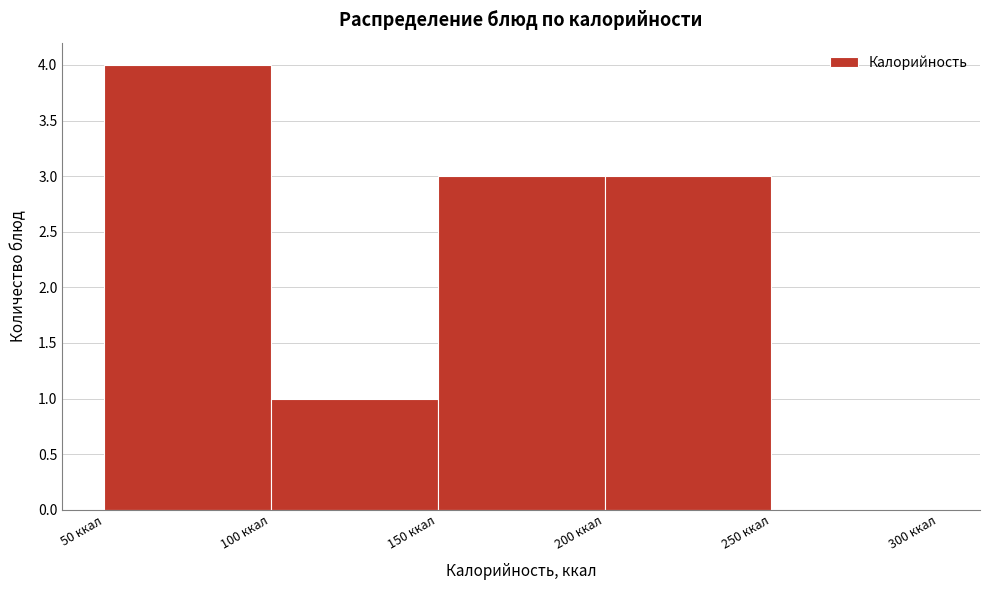

Over which range of the x-axis is the bar tallest?

50 to 100